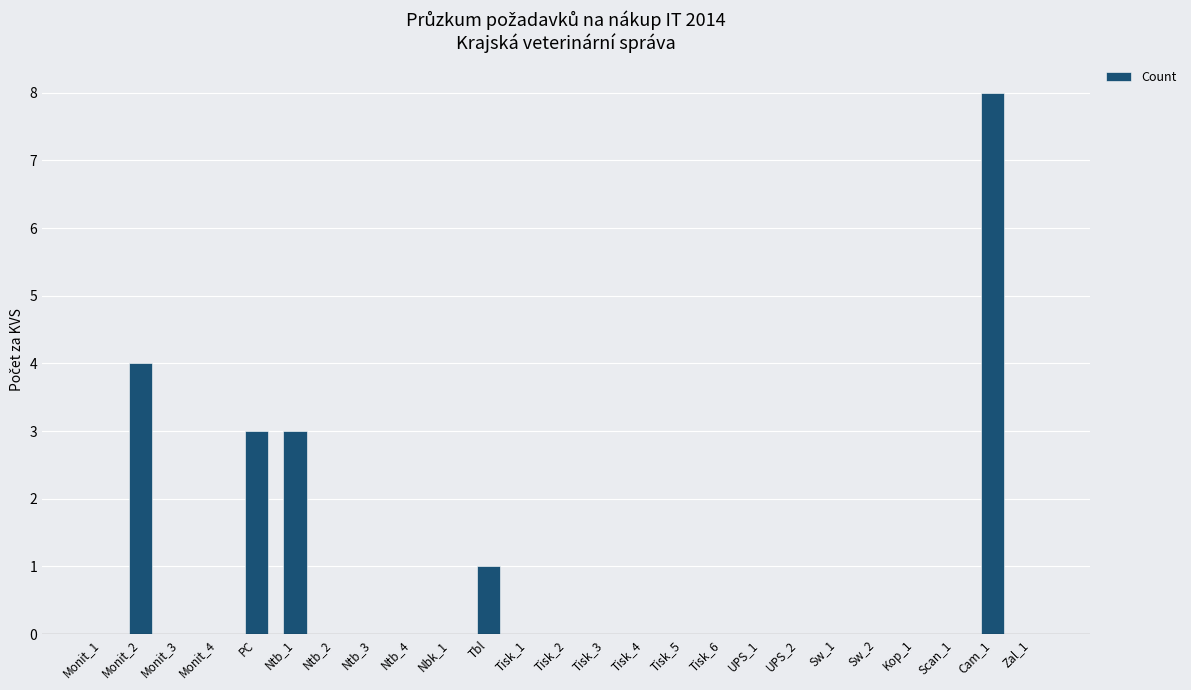

Count the number of categories in the chart.

25